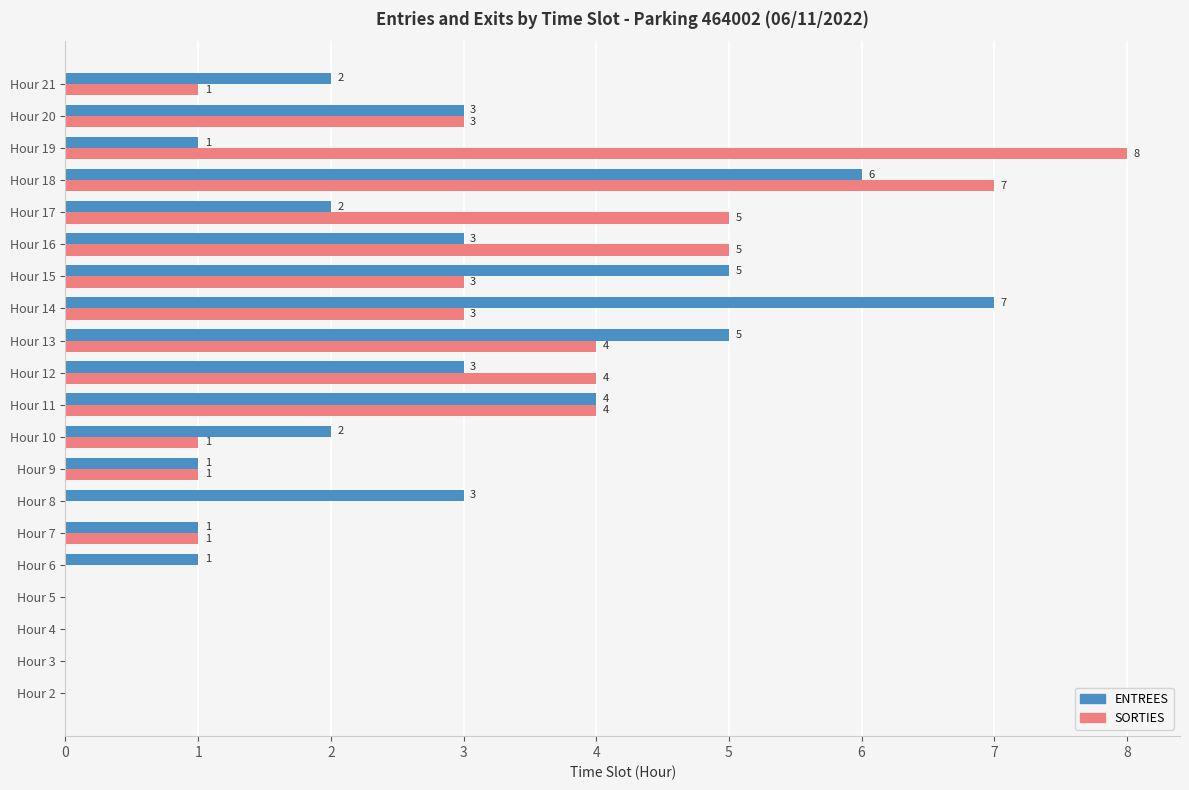

What is the sum of the SORTIES values at Hour 20 and Hour 11?

7